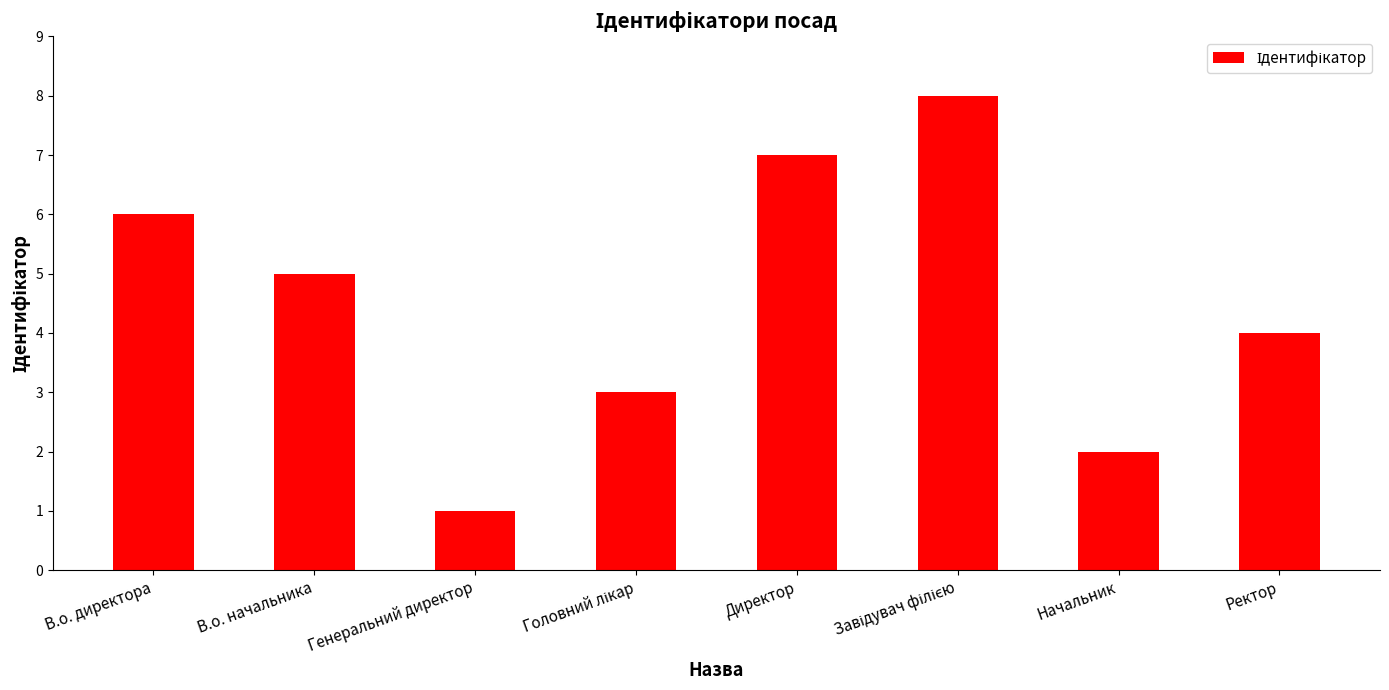

Reading right to left, transcribe all the data shown in this chart.

4	2	8	7	3	1	5	6